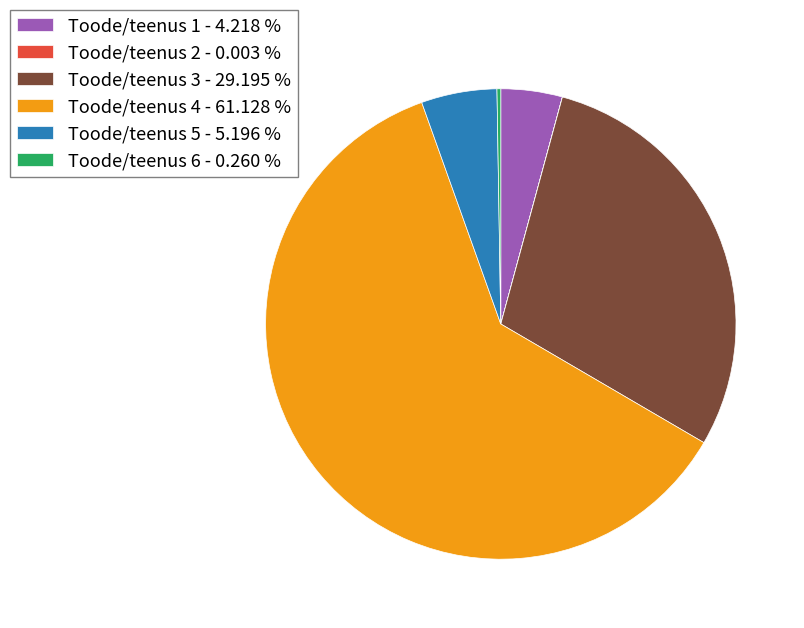

What is the ratio of the value at Toode/teenus 4 - 61.128 % to the value at Toode/teenus 1 - 4.218 %?

14.5